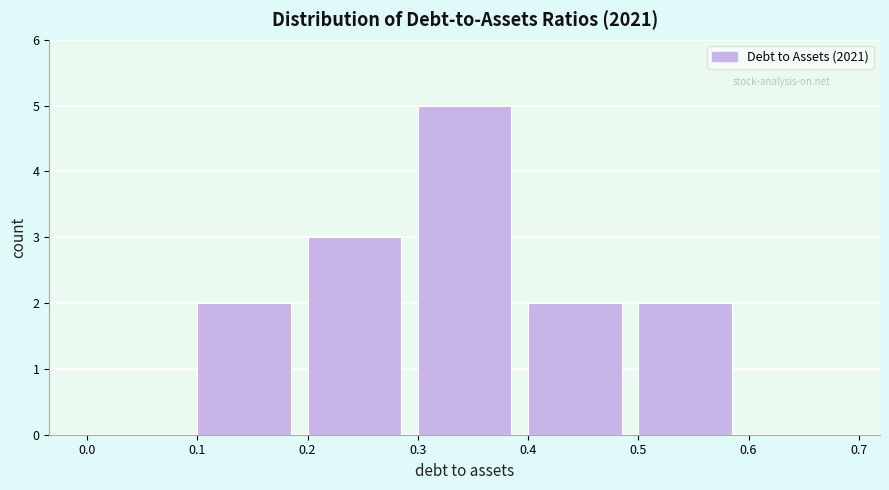

How tall is the bar that spans 0.3 to 0.4 on the x-axis? The values are not printed on the chart, so give them approximately, as read against the axis.

5